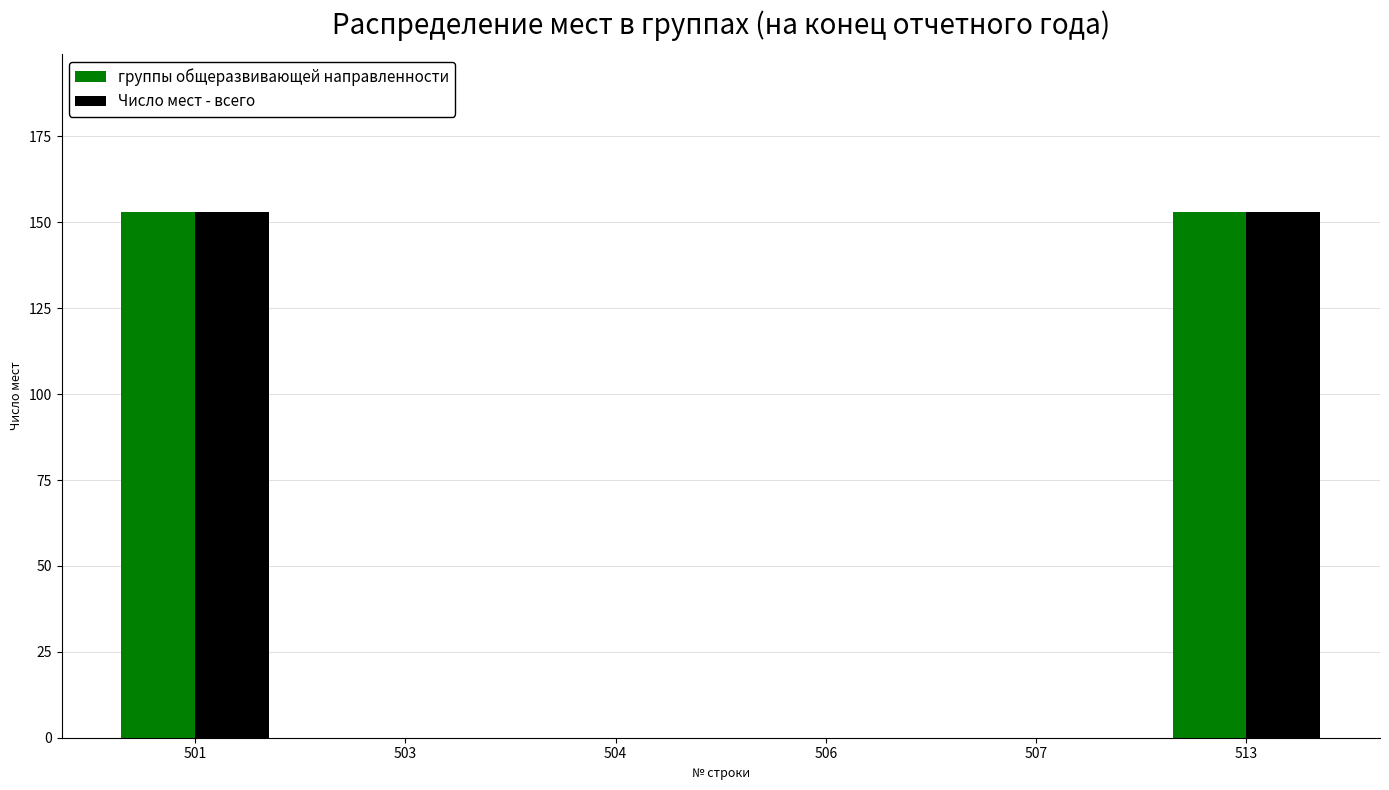

What is the sum of all Число мест - всего values?

306